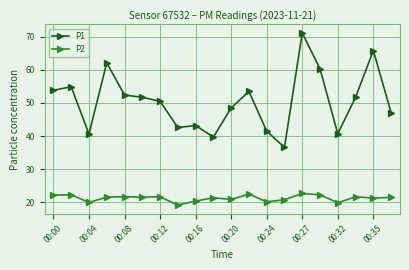

Which series has the largest range (max minus min)?

P1